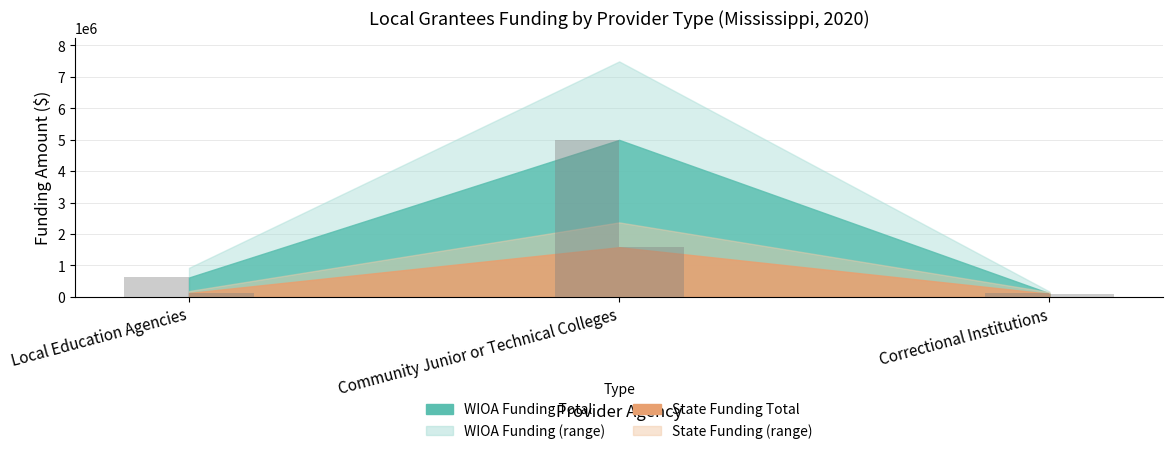

At which label does State Funding Total reach its peak?

Community Junior or Technical Colleges